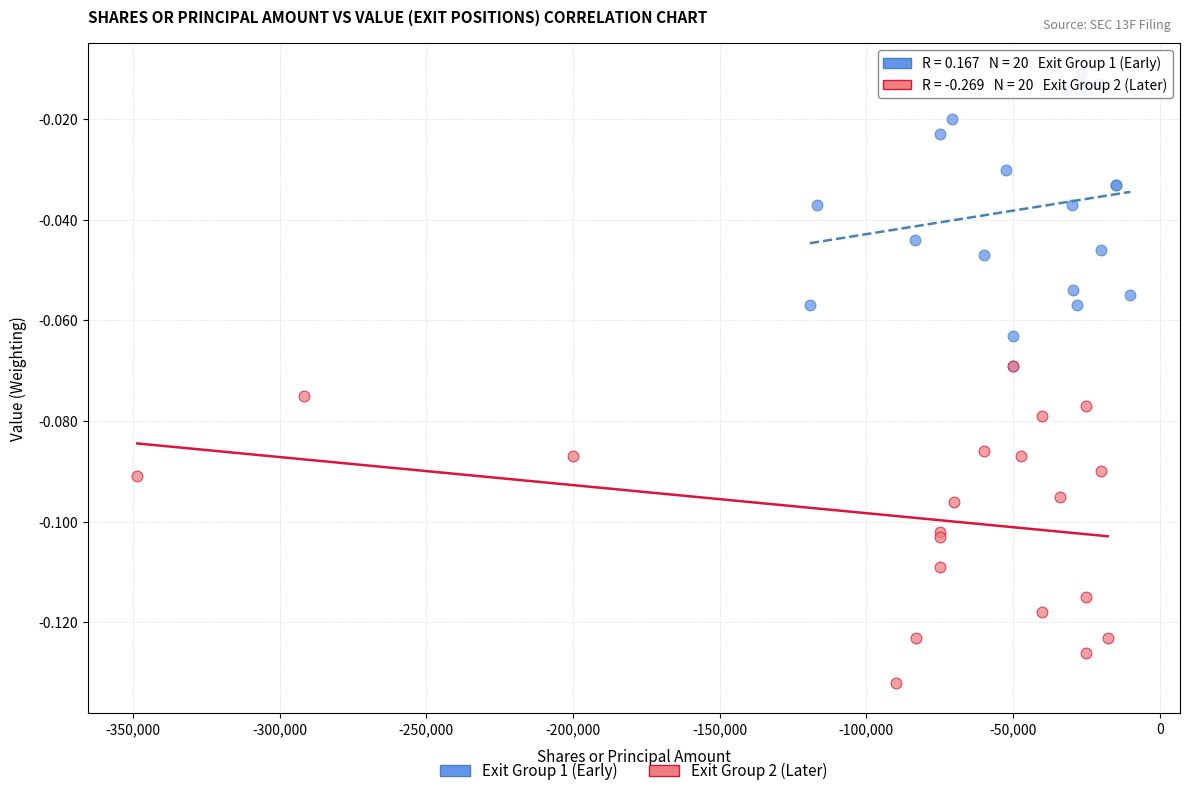

Which series contains the lowest Y value?

Exit Group 2 (Later)